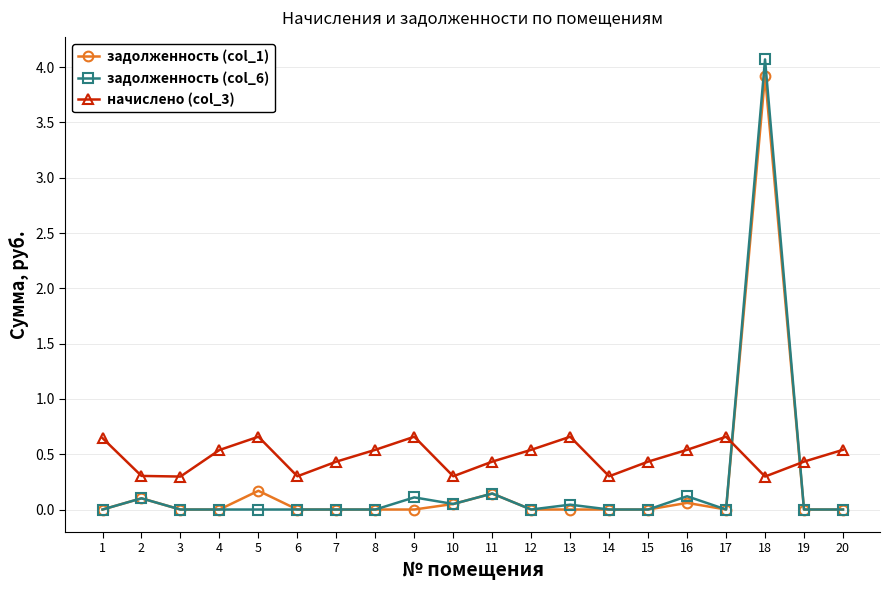

True or false: начислено (col_3) and задолженность (col_1) cross at least once.

True